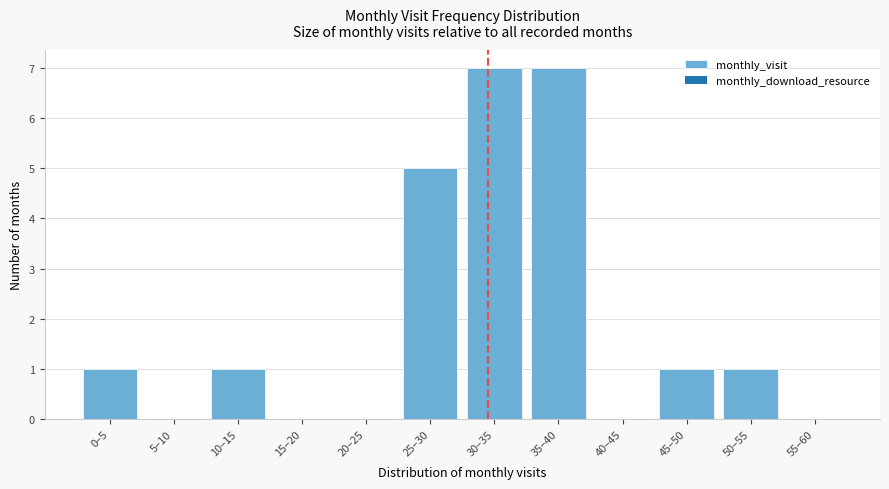

Reading right to left, extract all data points from this chart.

55–60=0	50–55=1	45–50=1	40–45=0	35–40=7	30–35=7	25–30=5	20–25=0	15–20=0	10–15=1	5–10=0	0–5=1